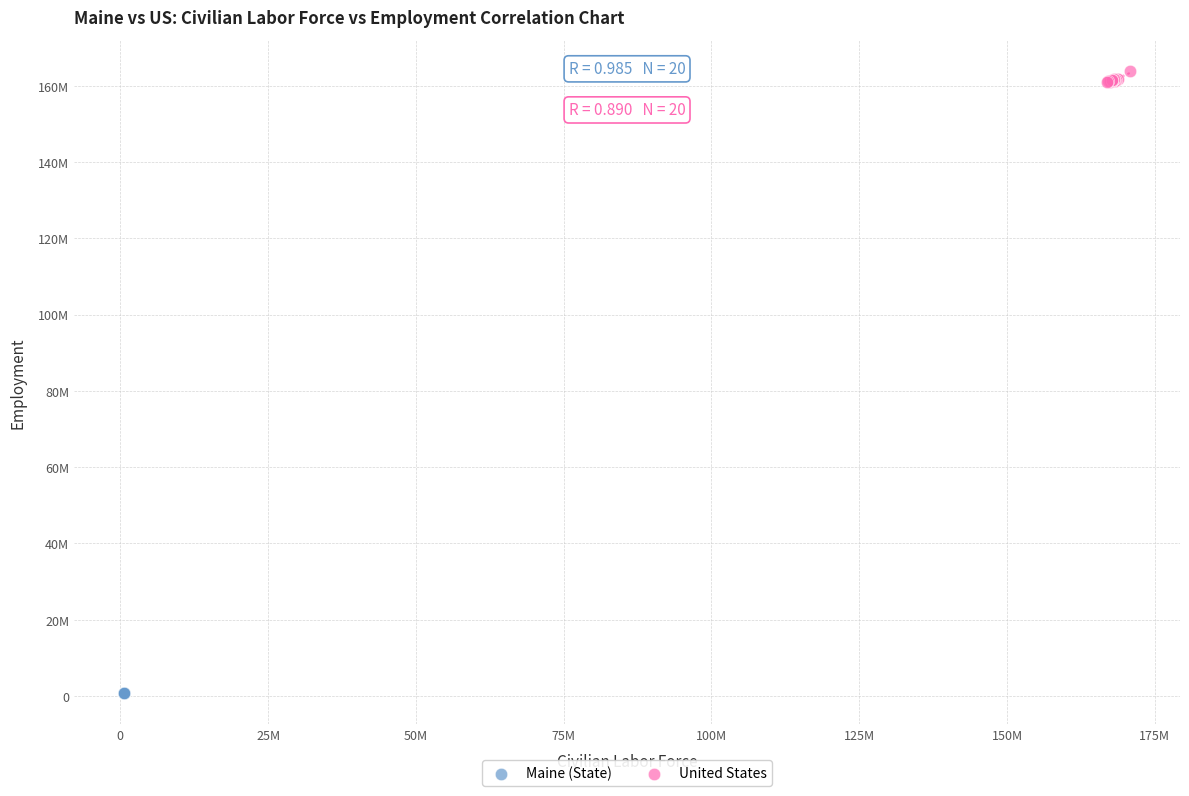

Which series reaches the maximum Y coordinate?

United States